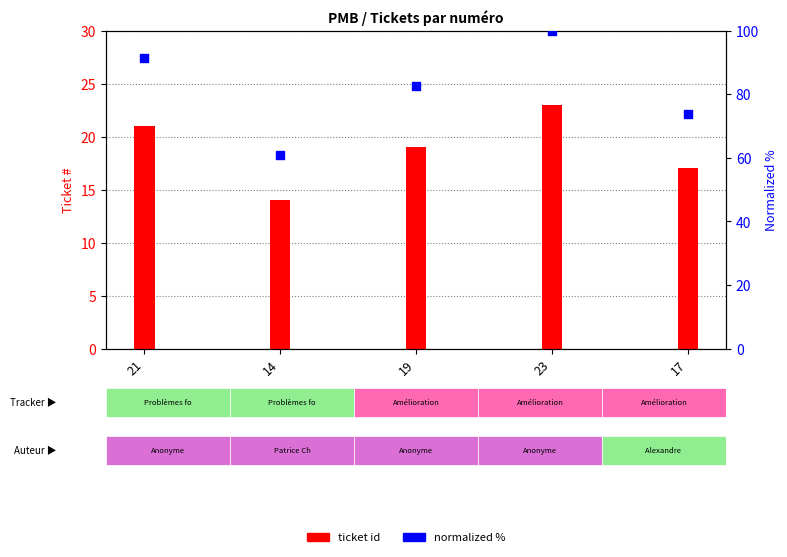

Which series has the largest total across all categories?

normalized %